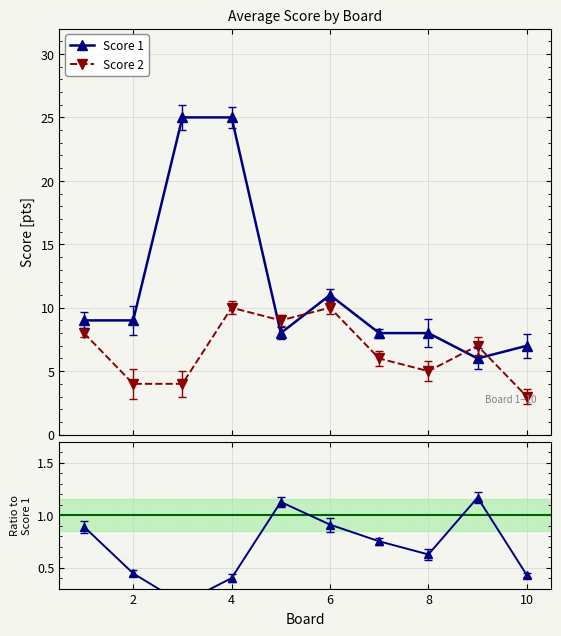

What is the lowest value of the Score 2 series?

3